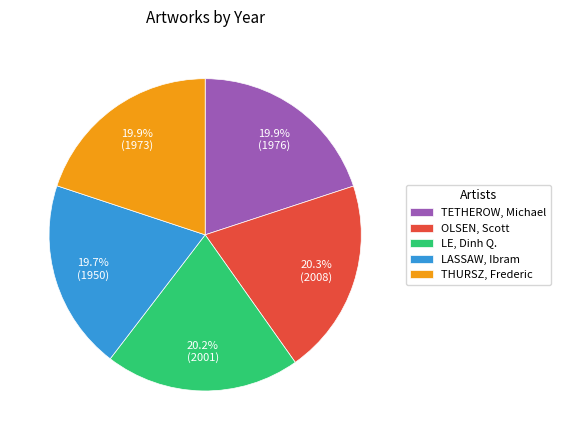

To the nearest percent, what portion does LASSAW, Ibram represent?

20%